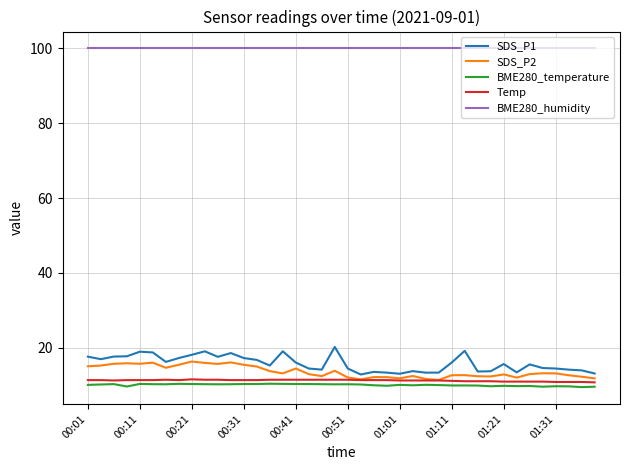

True or false: BME280_humidity and Temp intersect in this chart.

False